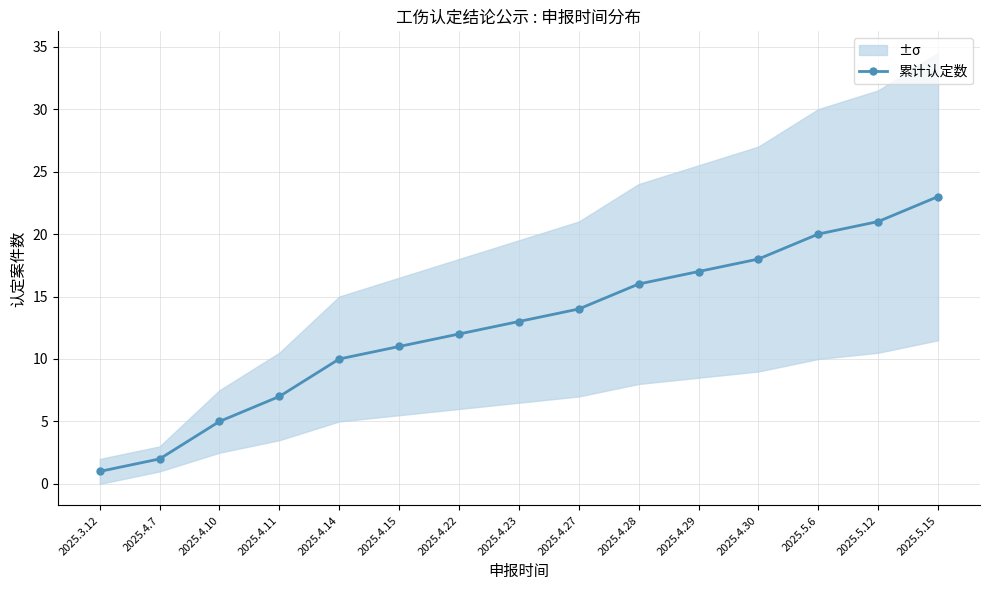

What is the sum of the values at 2025.5.15 and 2025.4.29?

40